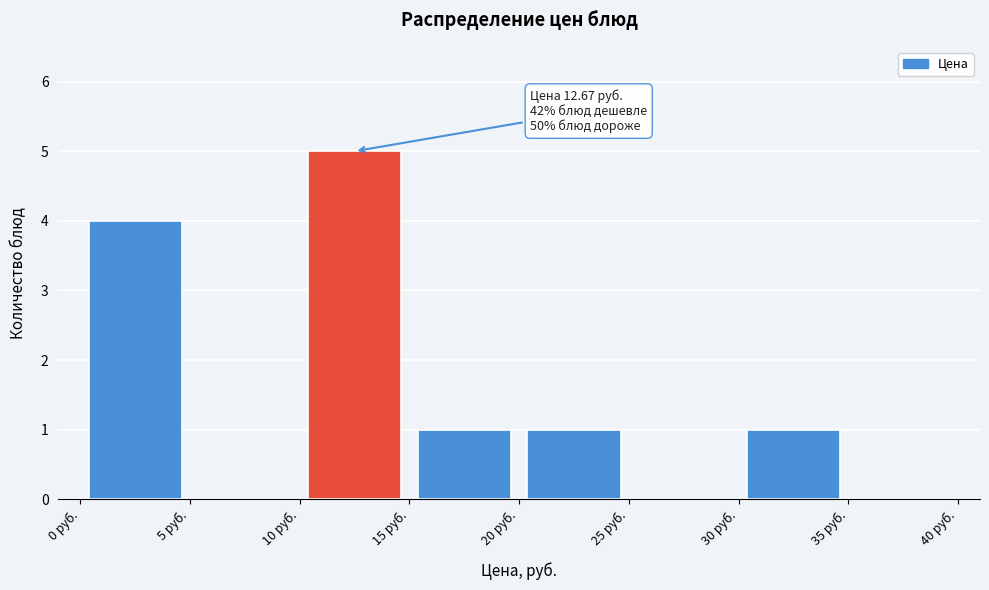

Over which range of the x-axis is the bar tallest?

10 to 15